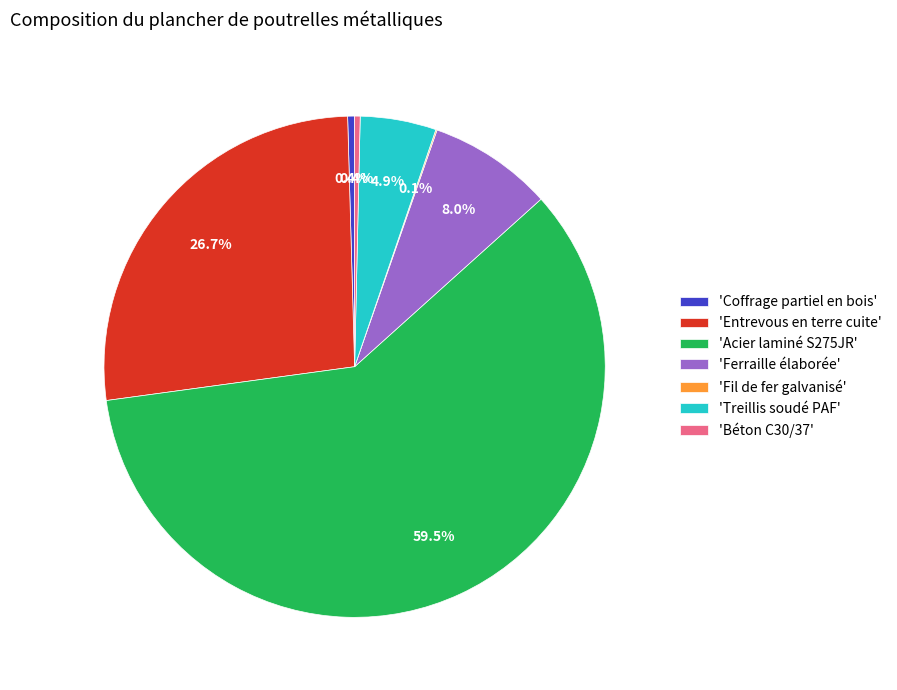

Which category accounts for the majority?

'Acier laminé S275JR'